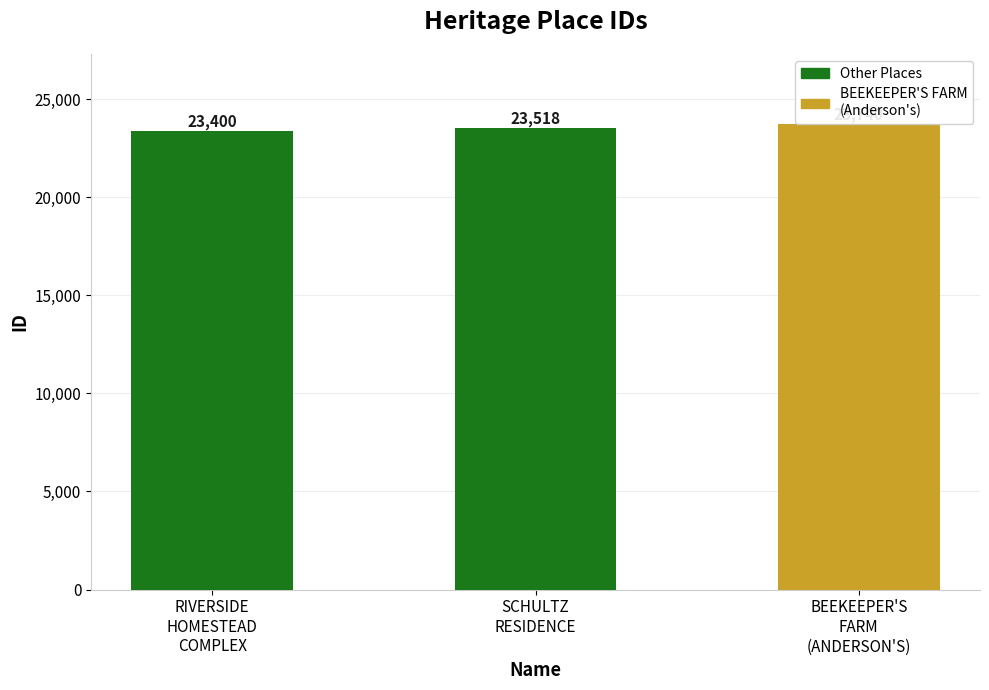

What is the maximum value shown in the chart?

23740